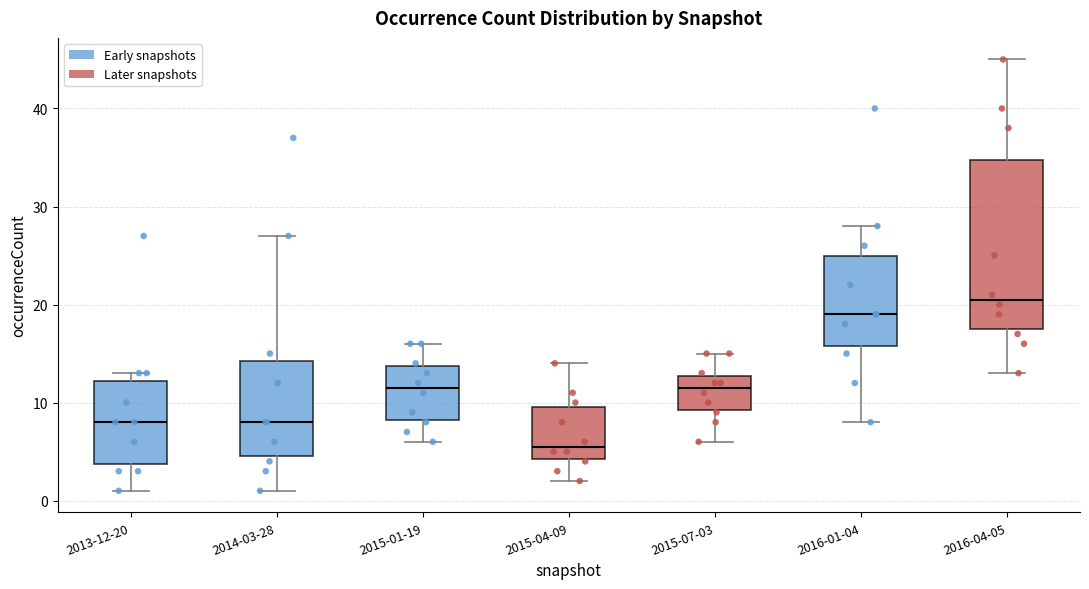

Comparing the boxes themselves (not the whiskers), which one is the tallest?

2016-04-05